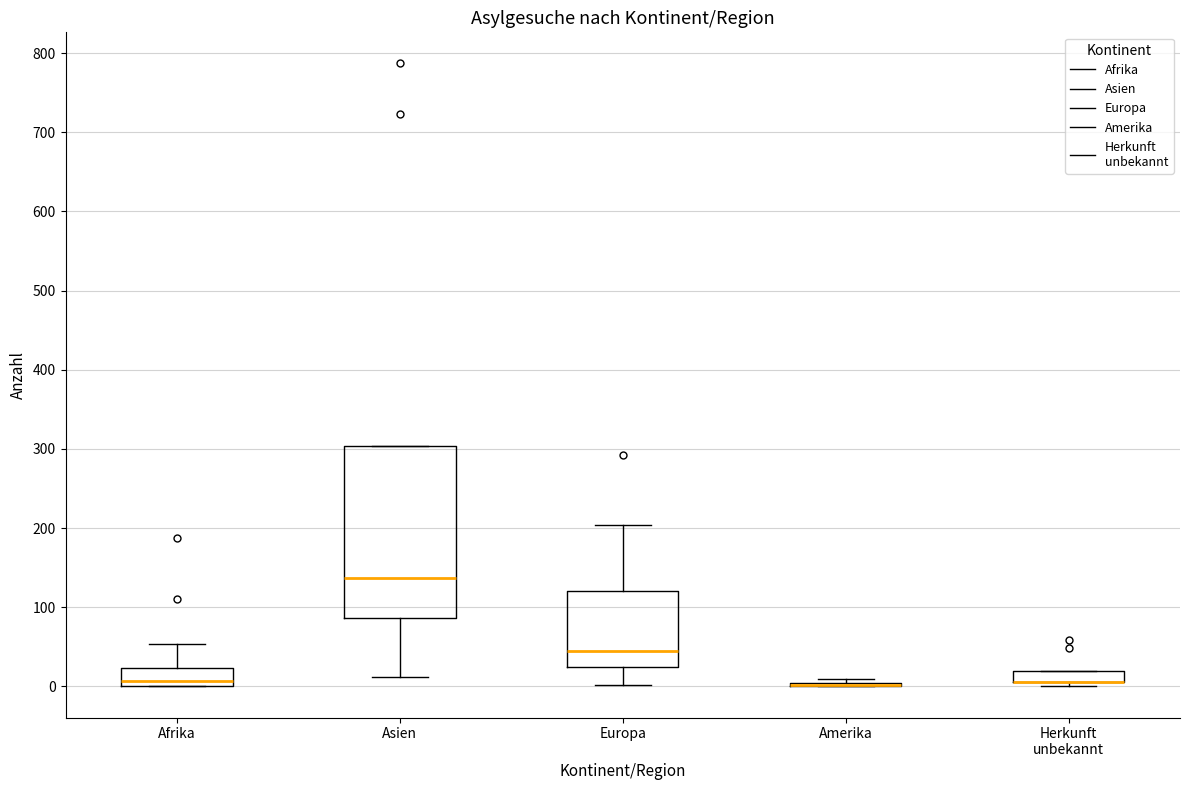

Where is the upper edge of the box for Herkunft unbekannt on the y-axis? The values are not printed on the chart, so give them approximately, as read against the axis.

20